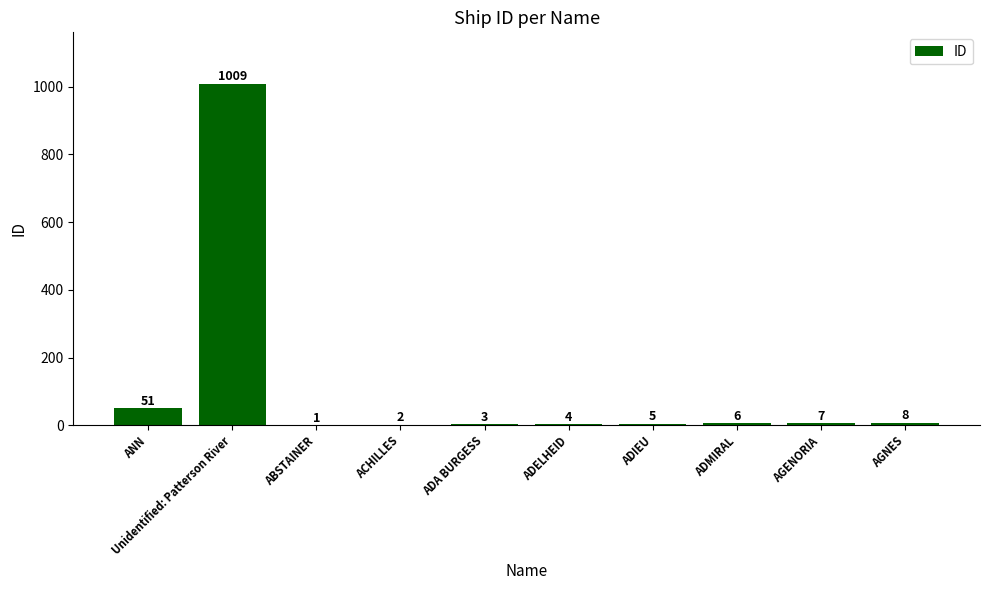

The chart shows a value of 6 at ADMIRAL. True or false?

True